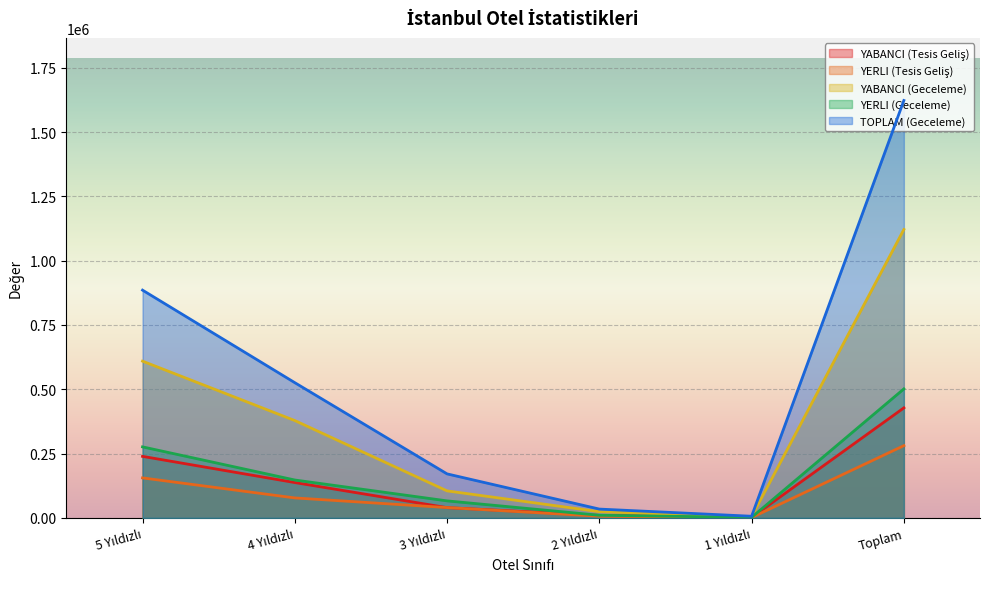

What is the label of the 4th point from the left?

2 Yıldızlı